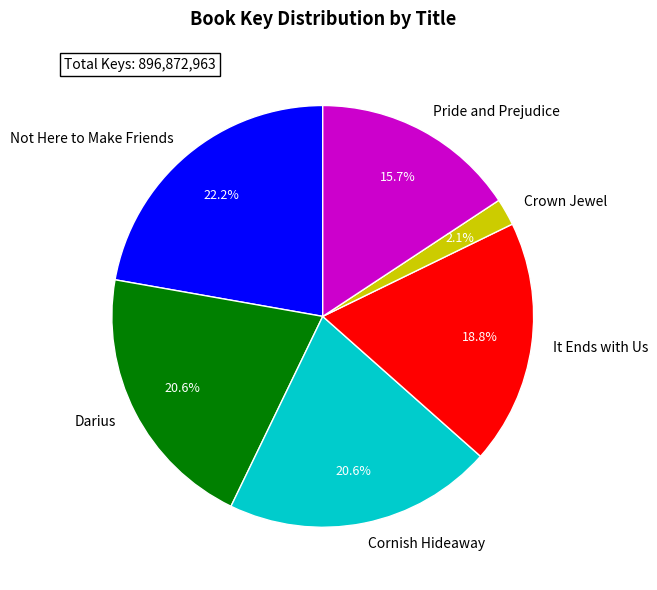

Combined, what portion of the pie is Cornish Hideaway and It Ends with Us?

39.4%